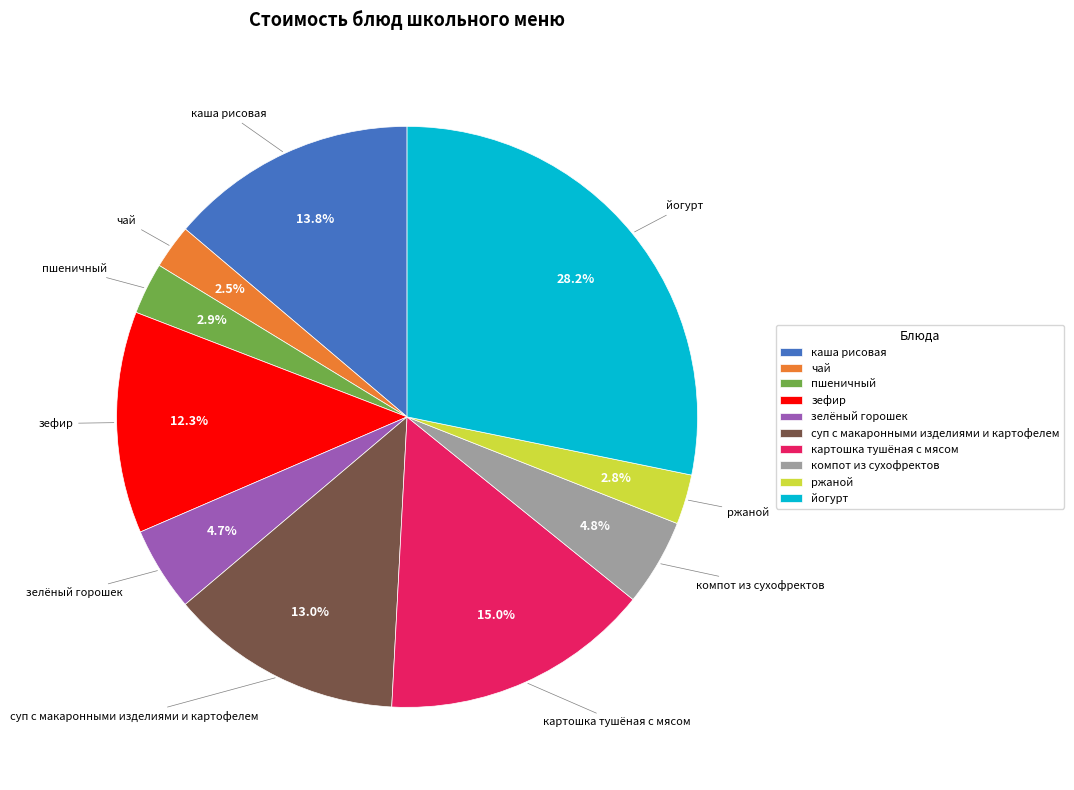

Which slice is the largest?

йогурт